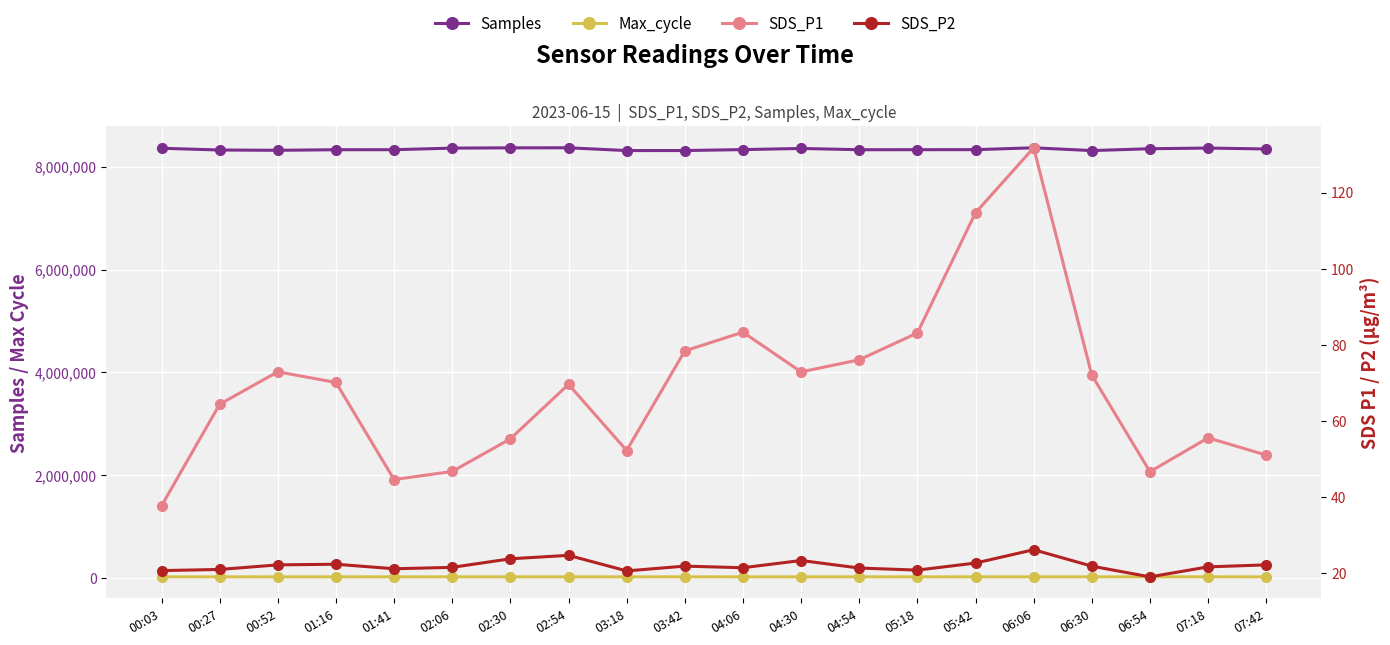

What is the sum of all Max_cycle values?

403066.0